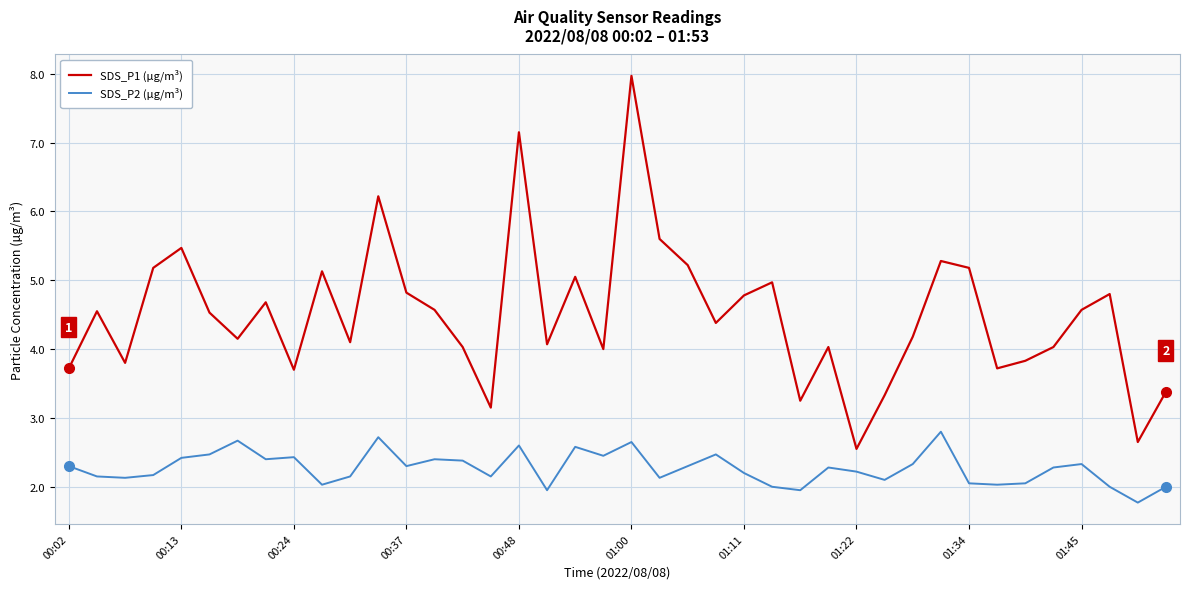

Which series has the largest range (max minus min)?

SDS_P1 (µg/m³)